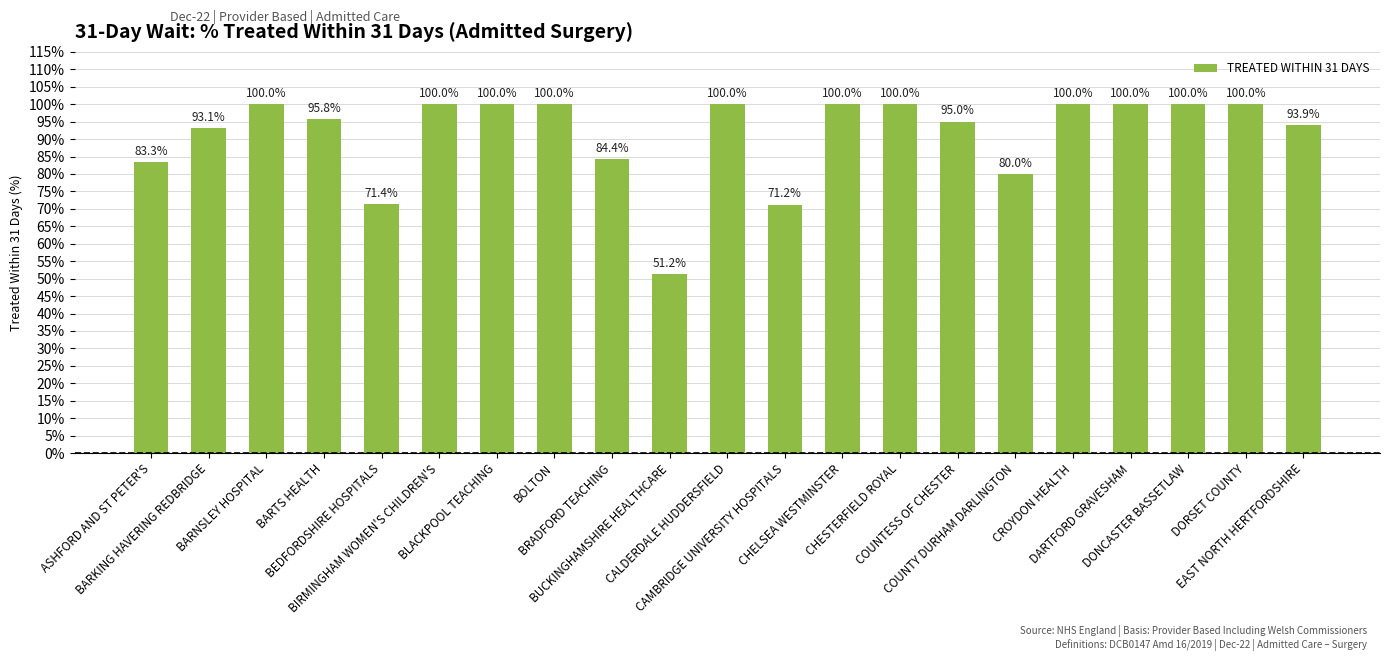

Rank the categories by value from lowest to highest.

BUCKINGHAMSHIRE HEALTHCARE, CAMBRIDGE UNIVERSITY HOSPITALS, BEDFORDSHIRE HOSPITALS, COUNTY DURHAM DARLINGTON, ASHFORD AND ST PETER'S, BRADFORD TEACHING, BARKING HAVERING REDBRIDGE, EAST NORTH HERTFORDSHIRE, COUNTESS OF CHESTER, BARTS HEALTH, BARNSLEY HOSPITAL, BIRMINGHAM WOMEN'S CHILDREN'S, BLACKPOOL TEACHING, BOLTON, CALDERDALE HUDDERSFIELD, CHELSEA WESTMINSTER, CHESTERFIELD ROYAL, CROYDON HEALTH, DARTFORD GRAVESHAM, DONCASTER BASSETLAW, DORSET COUNTY